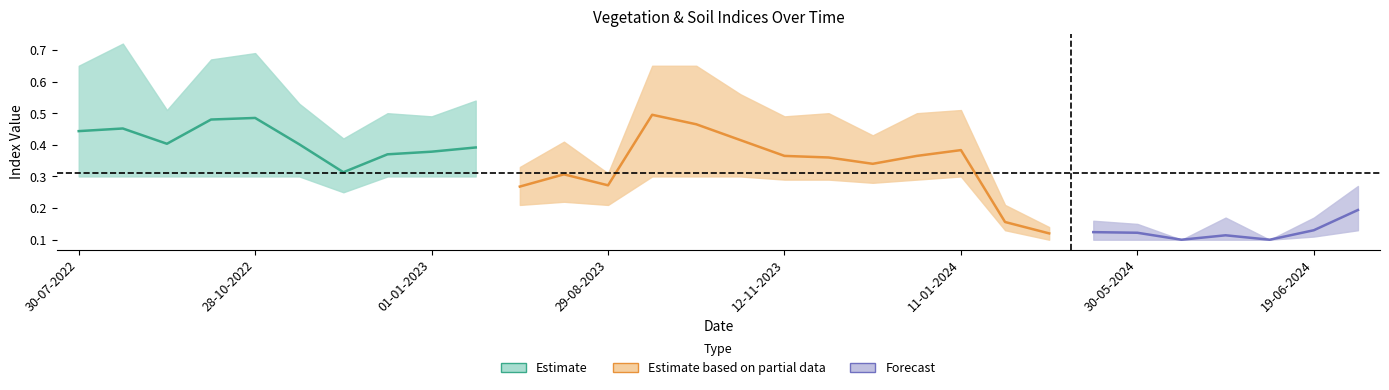

Is the value of ndre at 19-06-2024 greater than the value of evi at 29-08-2023?

No